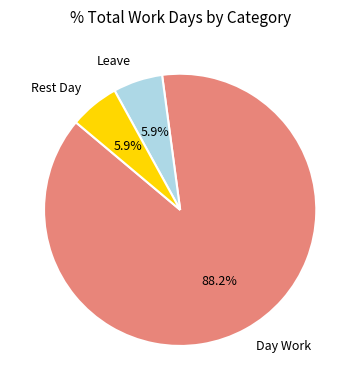

Does Day Work represent more than half of the total?

Yes